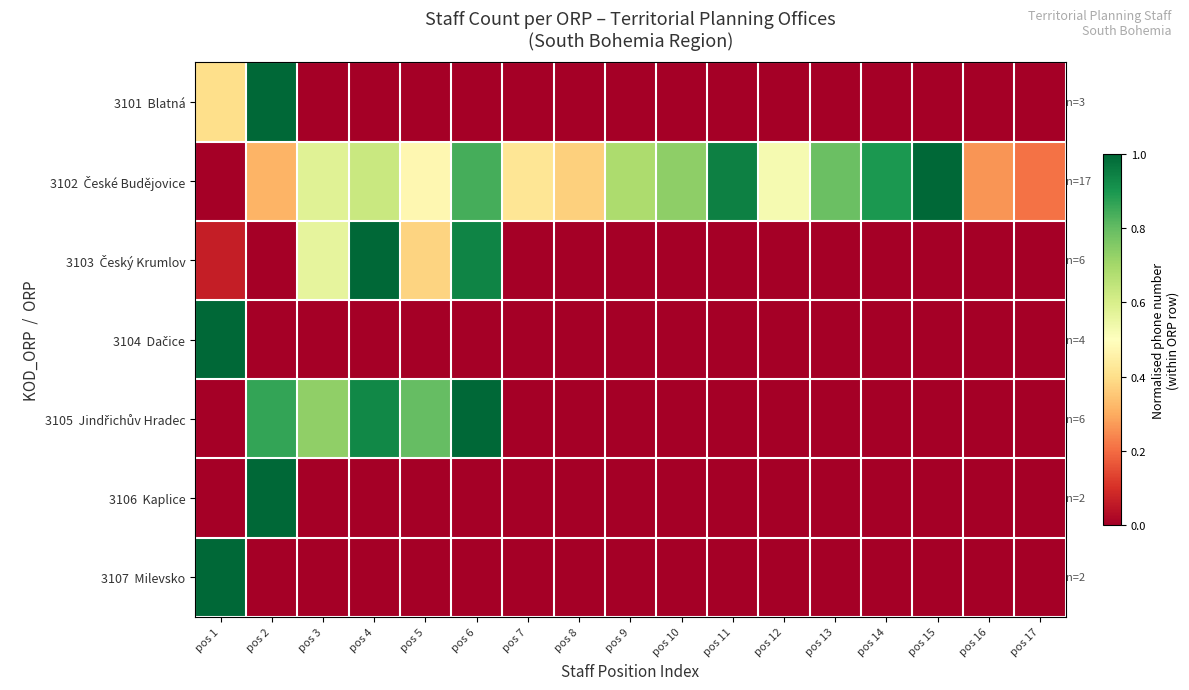

Which series has the largest total across all categories?

3102 České Budějovice